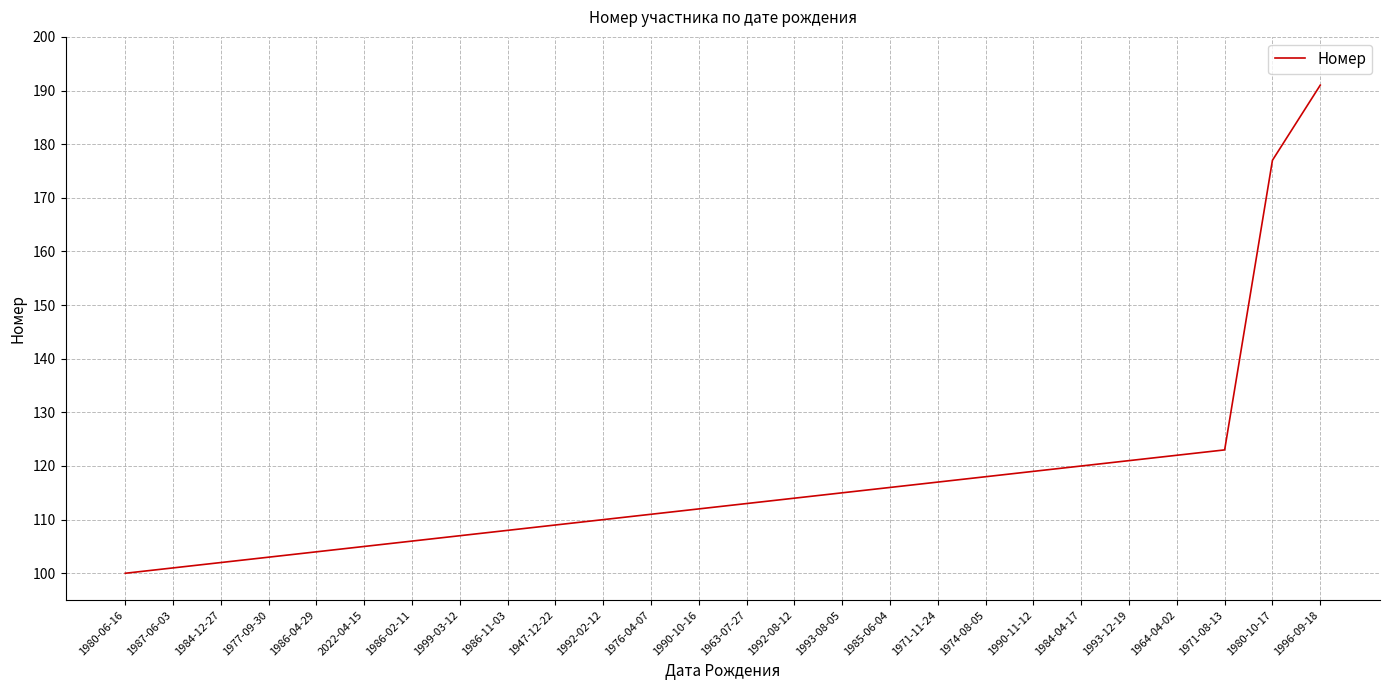

What is the sum of all values?

3044